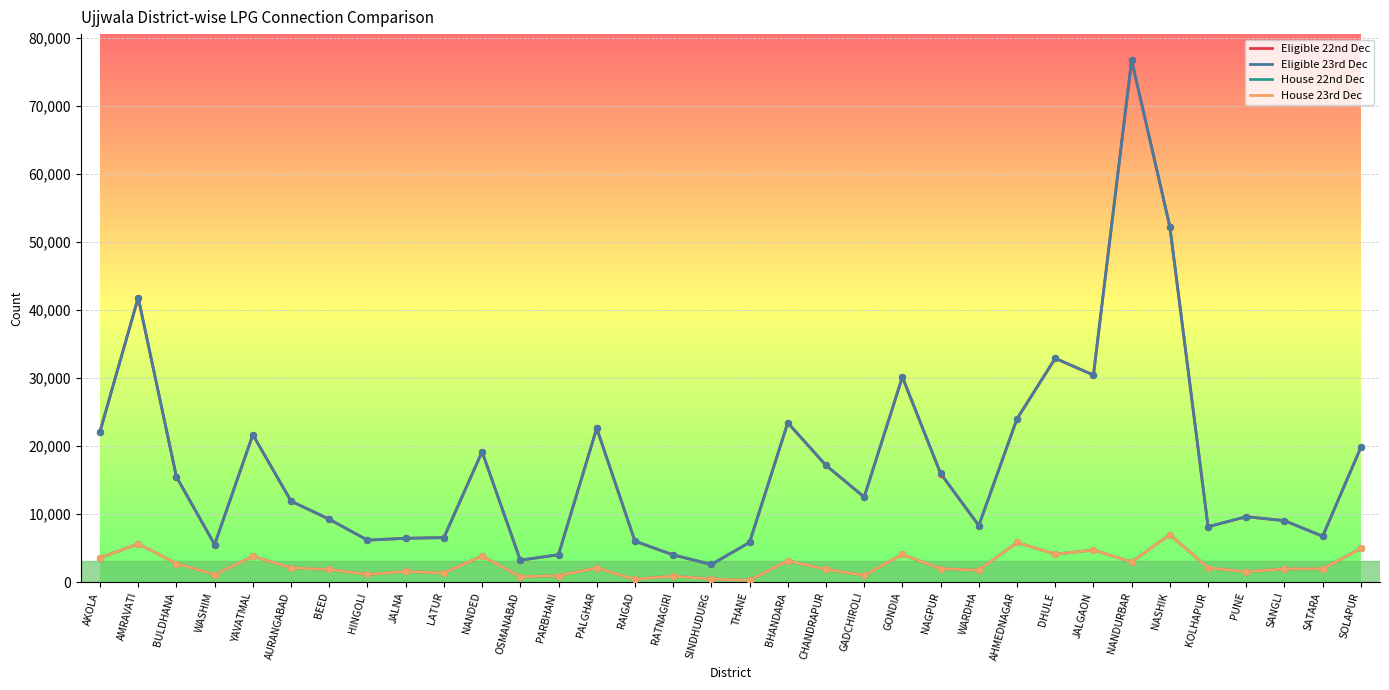

Is the value of House 23rd Dec at SANGLI greater than the value of Eligible 23rd Dec at WASHIM?

No